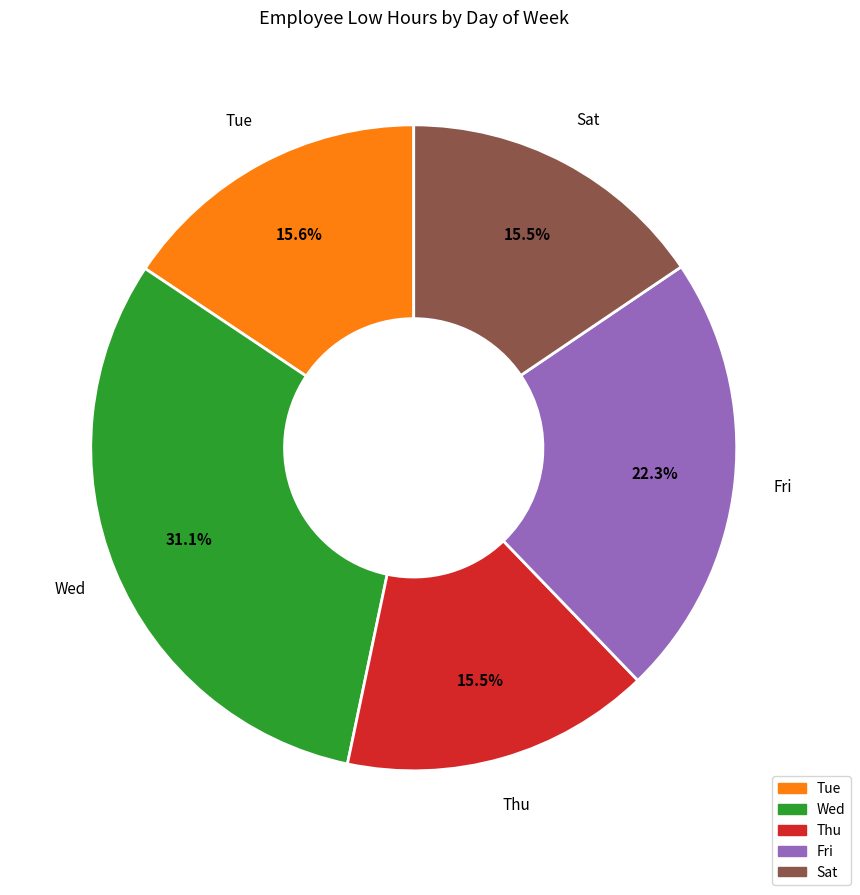

Is there a majority slice in this chart?

No